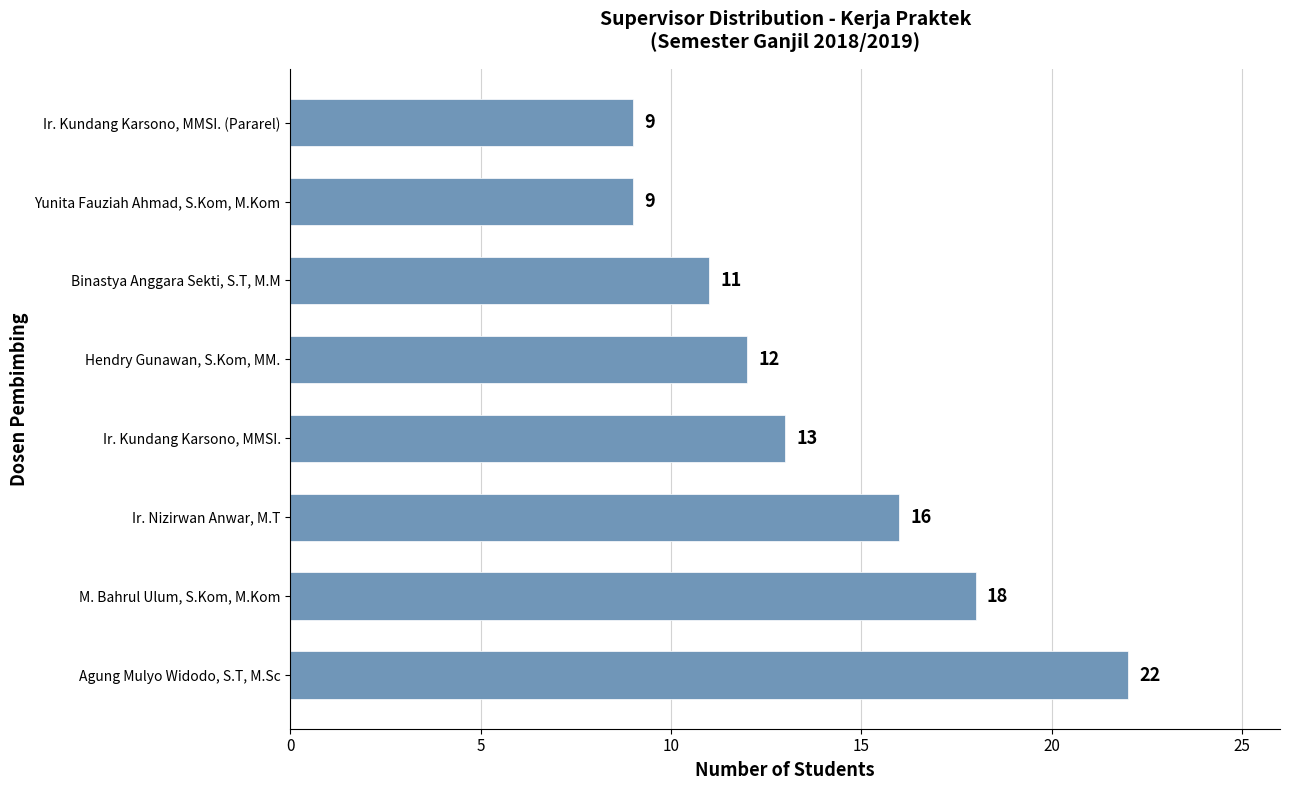

Reading bottom to top, what are all the values shown in this chart?

Agung Mulyo Widodo, S.T, M.Sc=22	M. Bahrul Ulum, S.Kom, M.Kom=18	Ir. Nizirwan Anwar, M.T=16	Ir. Kundang Karsono, MMSI.=13	Hendry Gunawan, S.Kom, MM.=12	Binastya Anggara Sekti, S.T, M.M=11	Yunita Fauziah Ahmad, S.Kom, M.Kom=9	Ir. Kundang Karsono, MMSI. (Pararel)=9